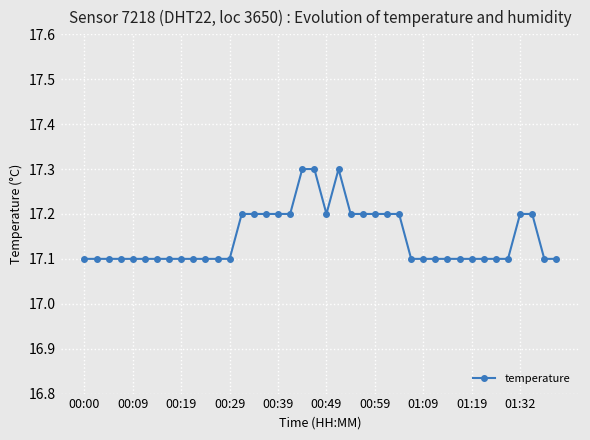

What is the value of the 36th point from the left?

17.1